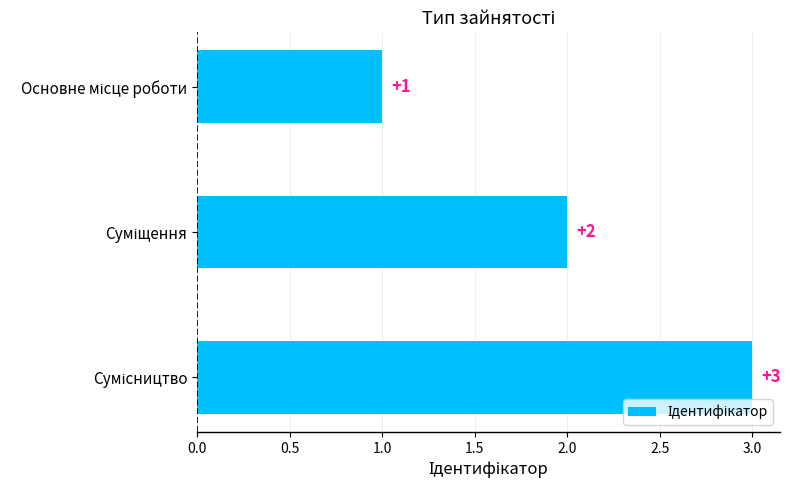

What is the value of the 2nd bar from the top?

2